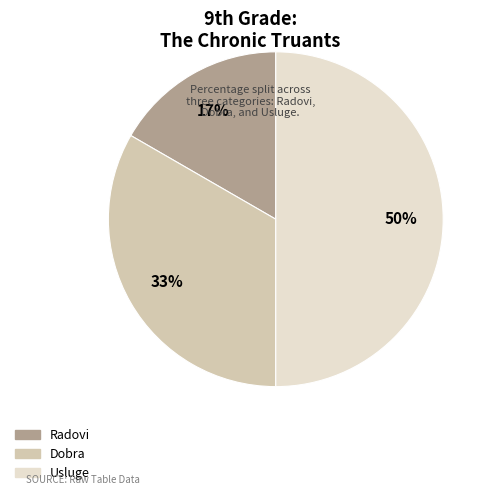

Which slice is the smallest?

Radovi